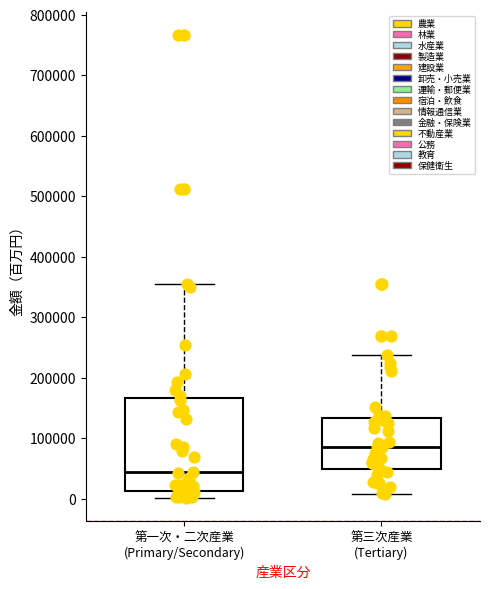

Reading left to right, transcribe this box plot: for each box, give where its median line is, the range the box spans, and where its two whiskers end, as read against the y-axis. The values are not printed on the chart, so give them approximately, as read against the axis.

第一次・二次産業 (Primary/Secondary): median 40000, box 10000 to 170000, whiskers 0 to 360000
第三次産業 (Tertiary): median 90000, box 50000 to 130000, whiskers 10000 to 240000